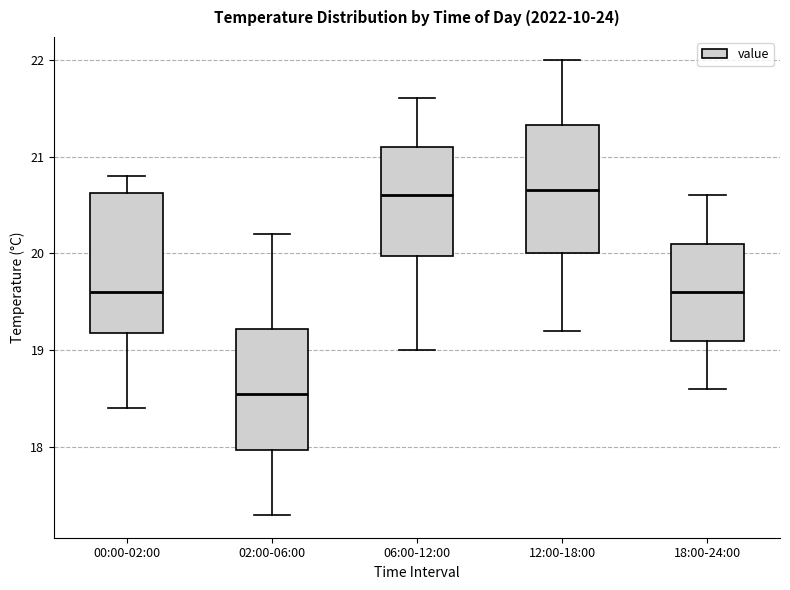

Which box is the tallest, from its lower edge to its upper edge?

00:00-02:00